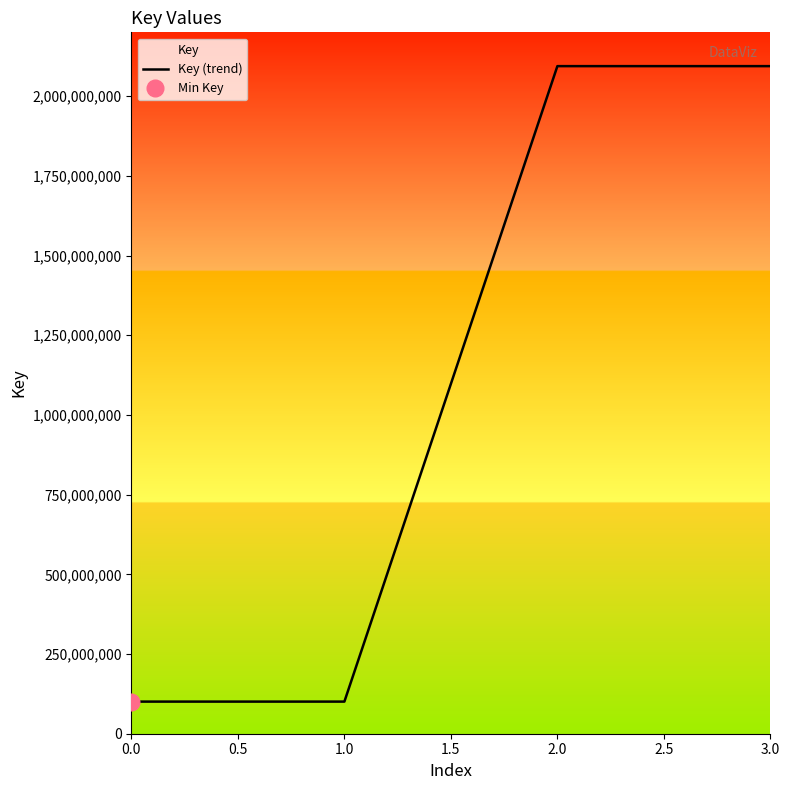

What is the value of the 2nd point from the left?

100738784